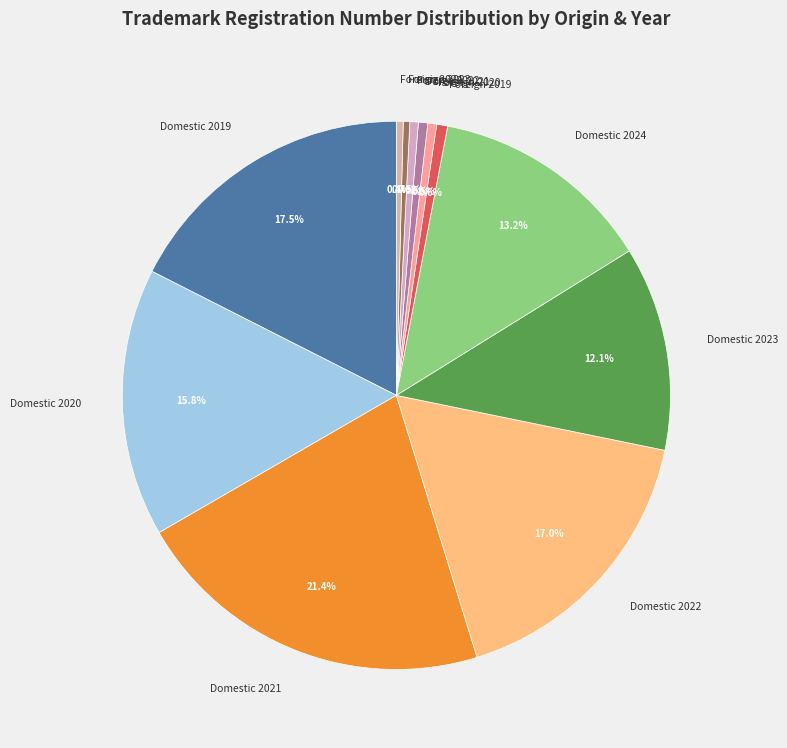

Between Domestic 2019 and Foreign 2019, which is larger?

Domestic 2019